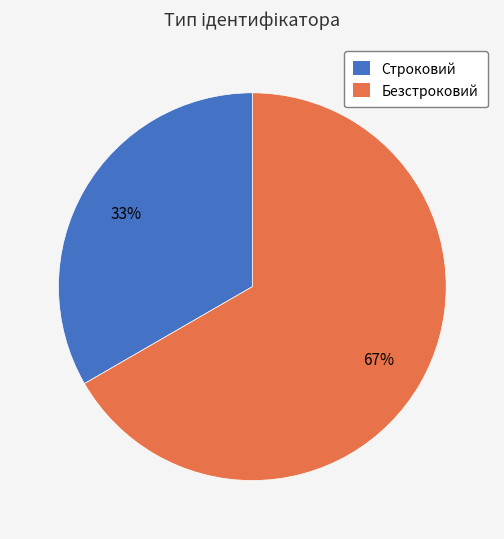

Does any single category account for the majority?

Yes